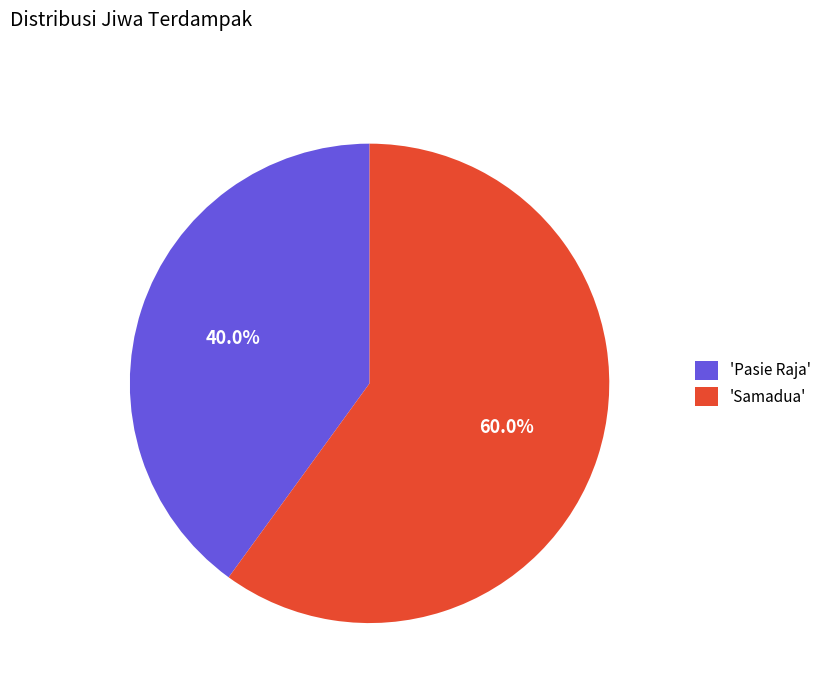

What is the largest slice in the pie chart?

'Samadua'